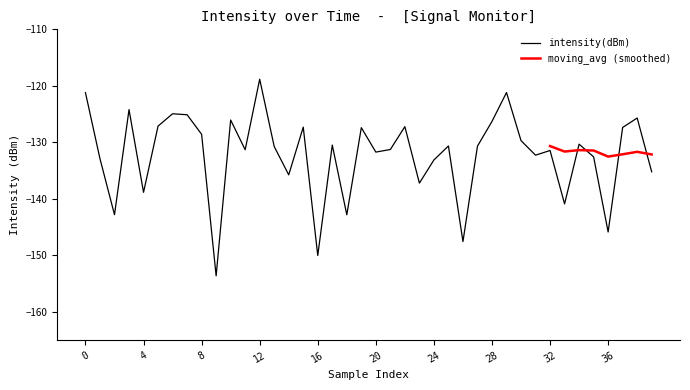

What is the lowest value of the intensity(dBm) series?

-153.6